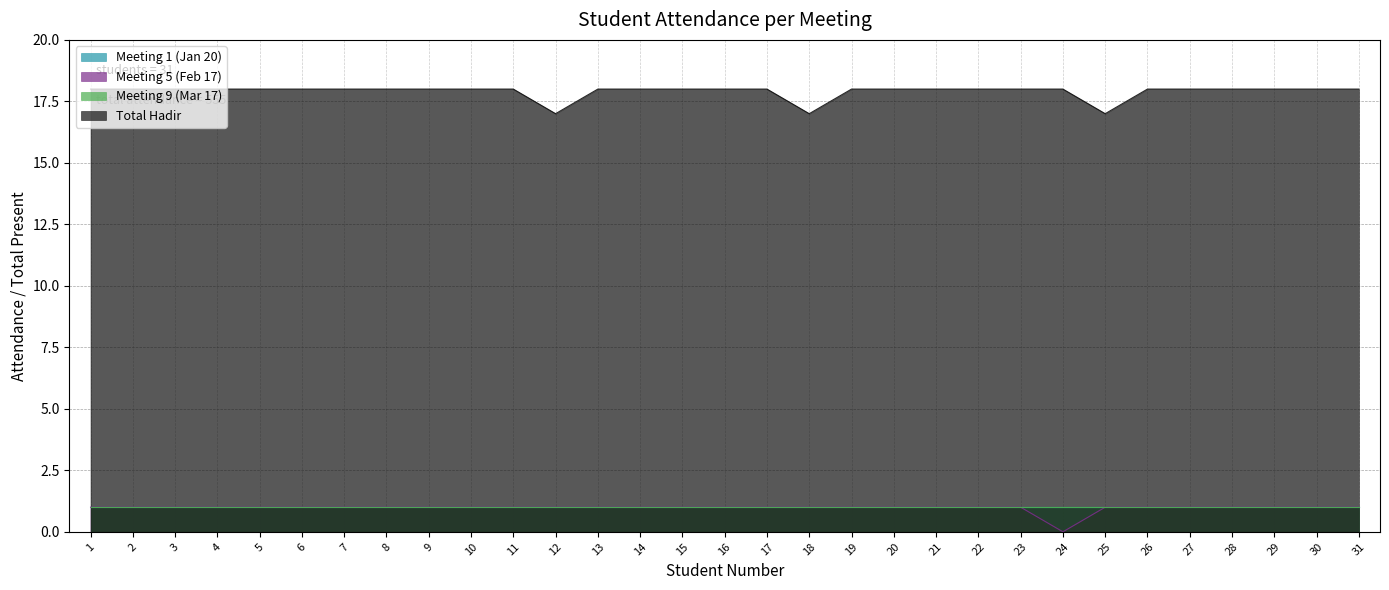

The Total Hadir series shows 32 at 10. True or false?

False